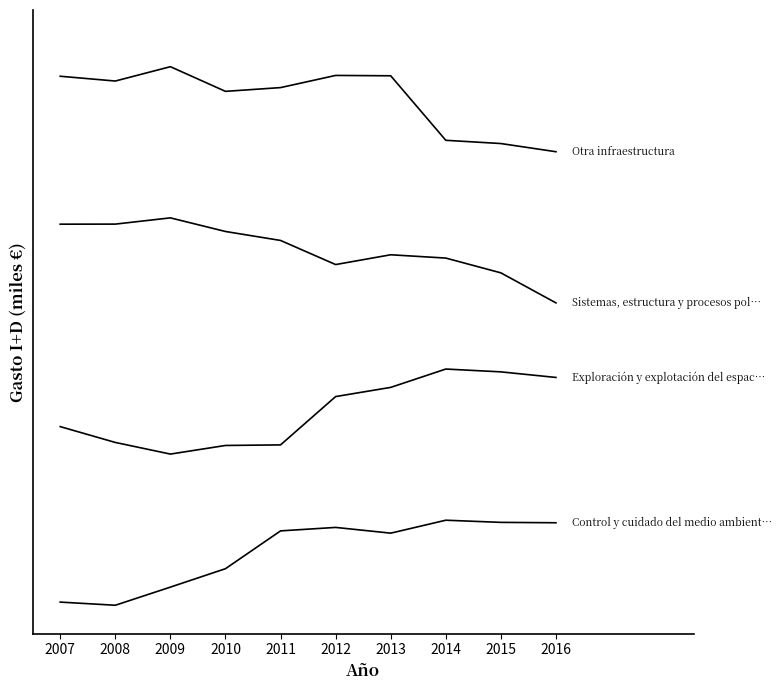

Does the chart display data point markers on the line(s)?

No